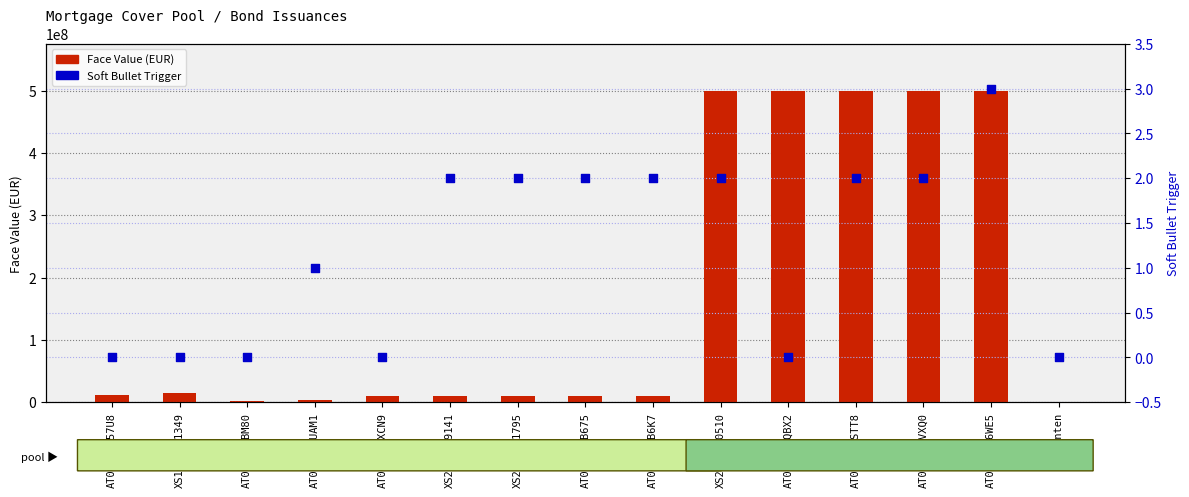

At which category is the sum across all series the highest?

AT0000A36WE5